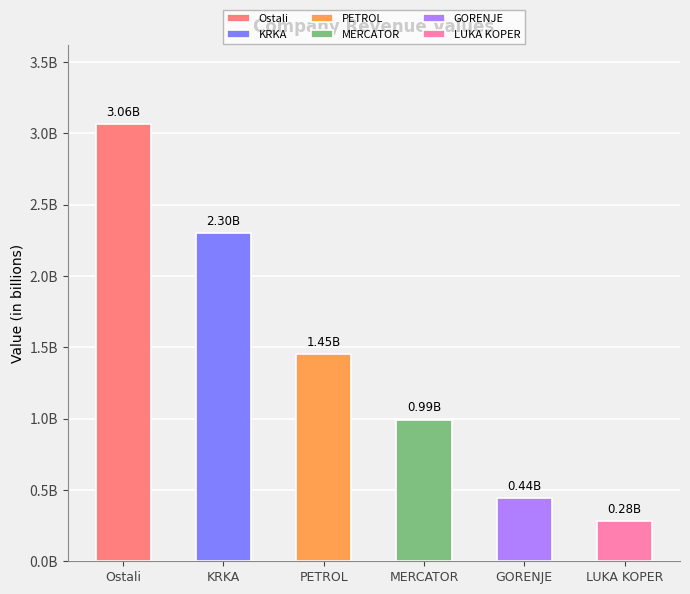

Reading left to right, list all the values displayed in this chart.

3063818566.7	2300326107.0	1452641411.1	993053301.9	441341771.8	279684874.7